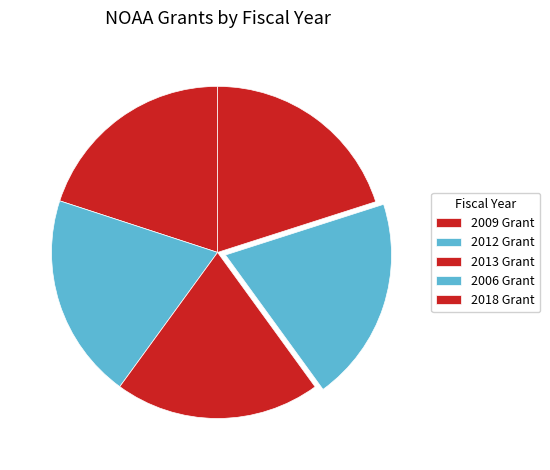

Is there a majority slice in this chart?

No